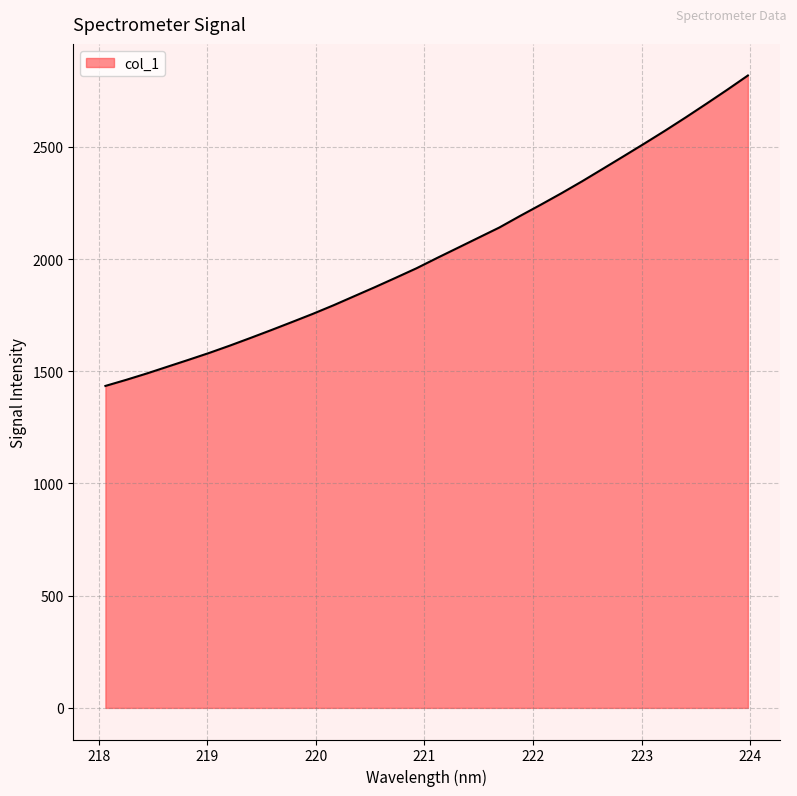

What is the minimum value shown in the chart?

1434.8